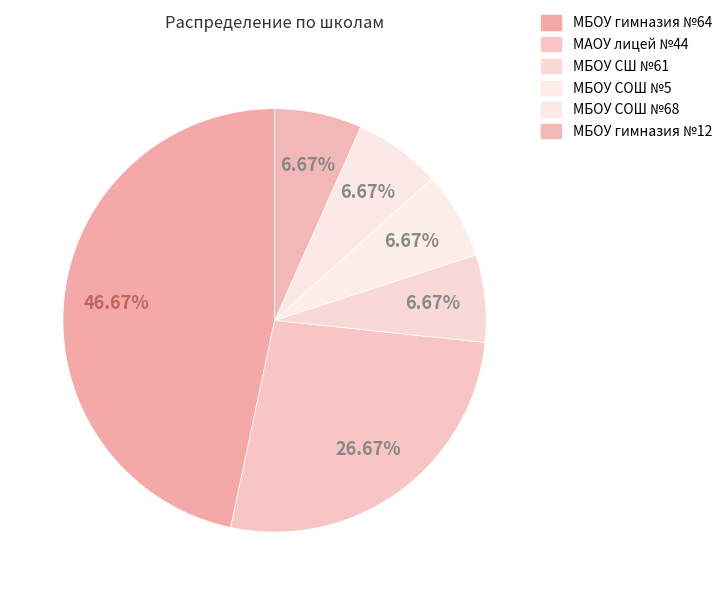

Rank the categories by value from highest to lowest.

МБОУ гимназия №64, МАОУ лицей №44, МБОУ СШ №61, МБОУ СОШ №5, МБОУ СОШ №68, МБОУ гимназия №12